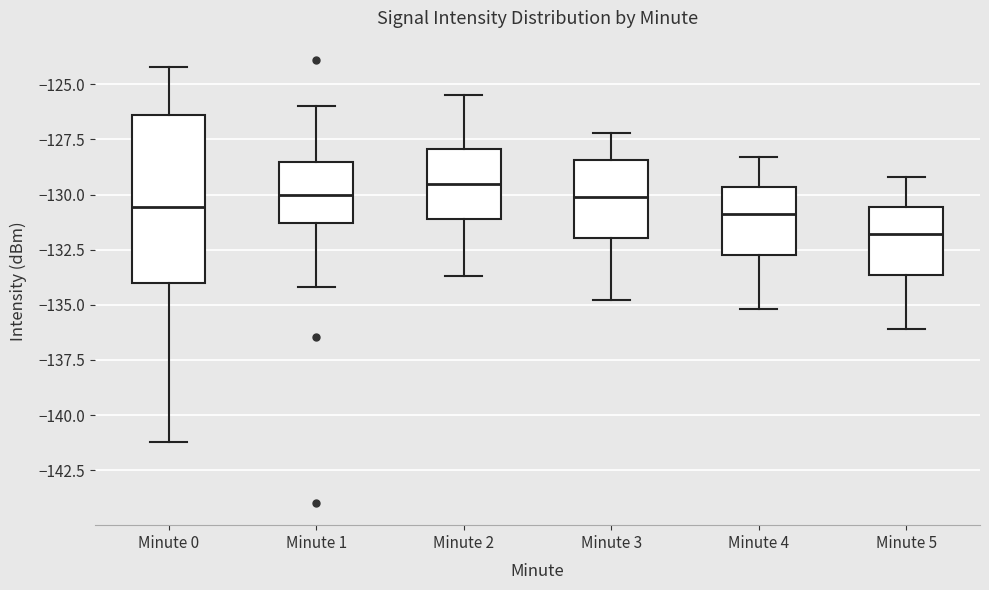

Reading left to right, read every box against the y-axis: the position of its median line, the range the box covers, and the ends of its whiskers. The values are not printed on the chart, so give them approximately, as read against the axis.

Minute 0: median -130.5, box -134.0 to -126.5, whiskers -141.0 to -124.0
Minute 1: median -130.0, box -131.5 to -128.5, whiskers -134.0 to -126.0
Minute 2: median -129.5, box -131.0 to -128.0, whiskers -133.5 to -125.5
Minute 3: median -130.0, box -132.0 to -128.5, whiskers -135.0 to -127.0
Minute 4: median -131.0, box -132.5 to -129.5, whiskers -135.0 to -128.5
Minute 5: median -132.0, box -133.5 to -130.5, whiskers -136.0 to -129.0